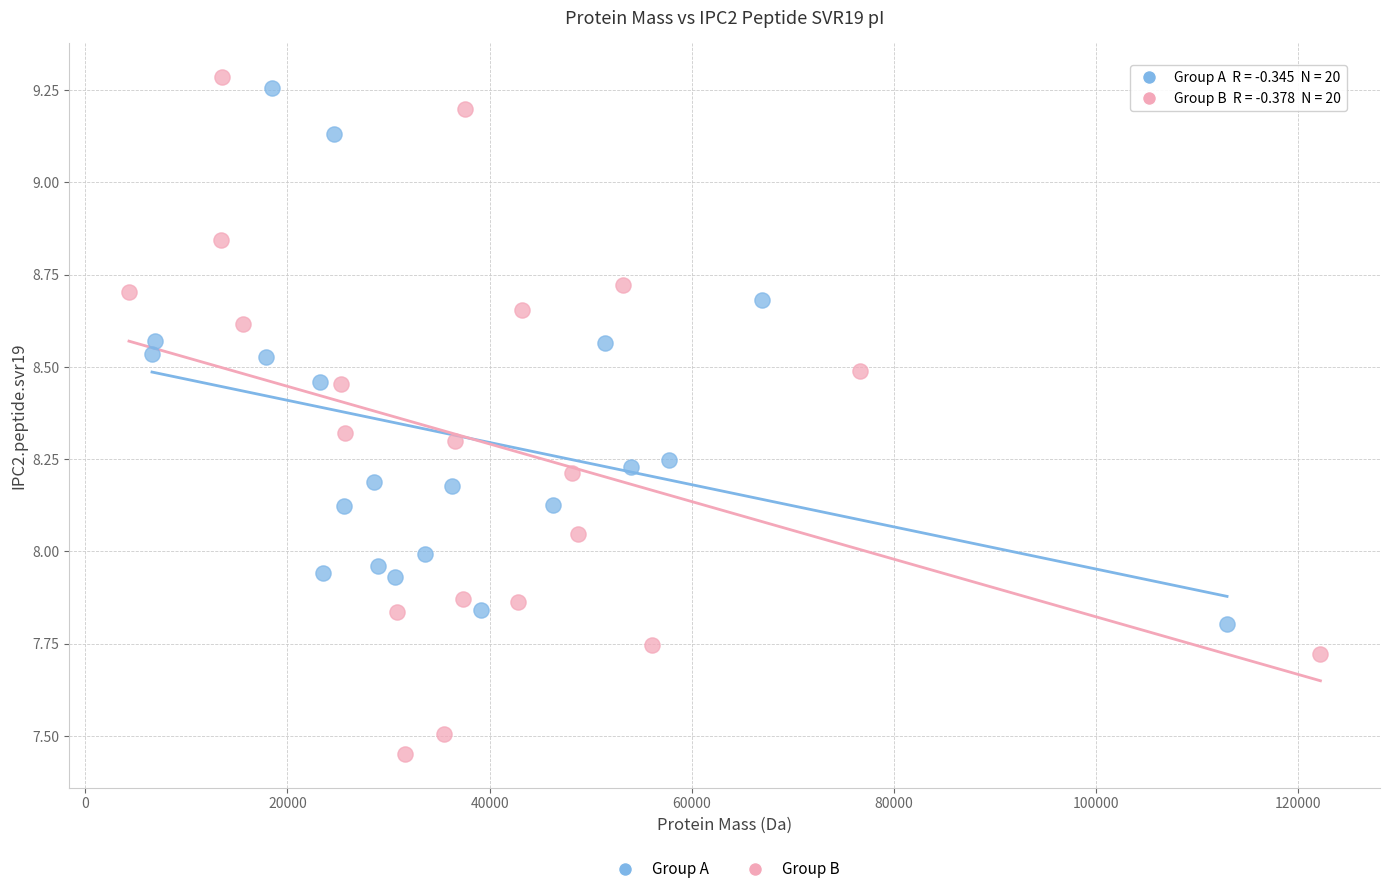

Which series has the largest Y range (max minus min)?

Group B